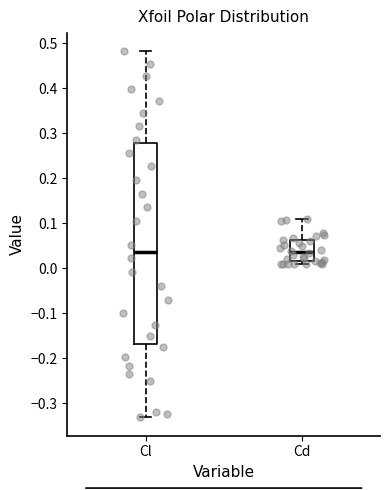

Reading left to right, transcribe this box plot: for each box, give where its median line is, the range the box spans, and where its two whiskers end, as read against the y-axis. The values are not printed on the chart, so give them approximately, as read against the axis.

Cl: median 0.04, box -0.17 to 0.28, whiskers -0.33 to 0.48
Cd: median 0.04, box 0.02 to 0.06, whiskers 0.01 to 0.11